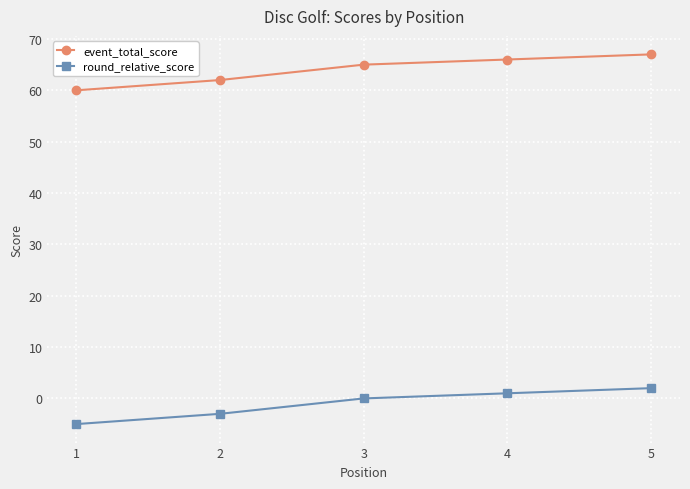

Is it true that event_total_score equals 65 at 3?

True